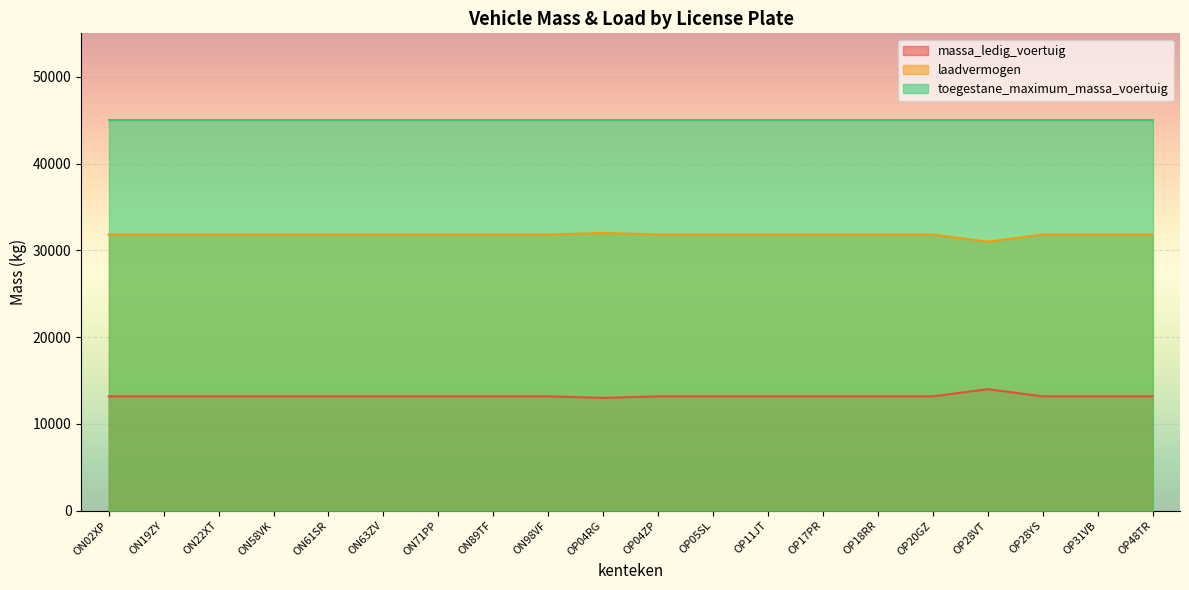

True or false: massa_ledig_voertuig has more than 0 interior local peaks.

True